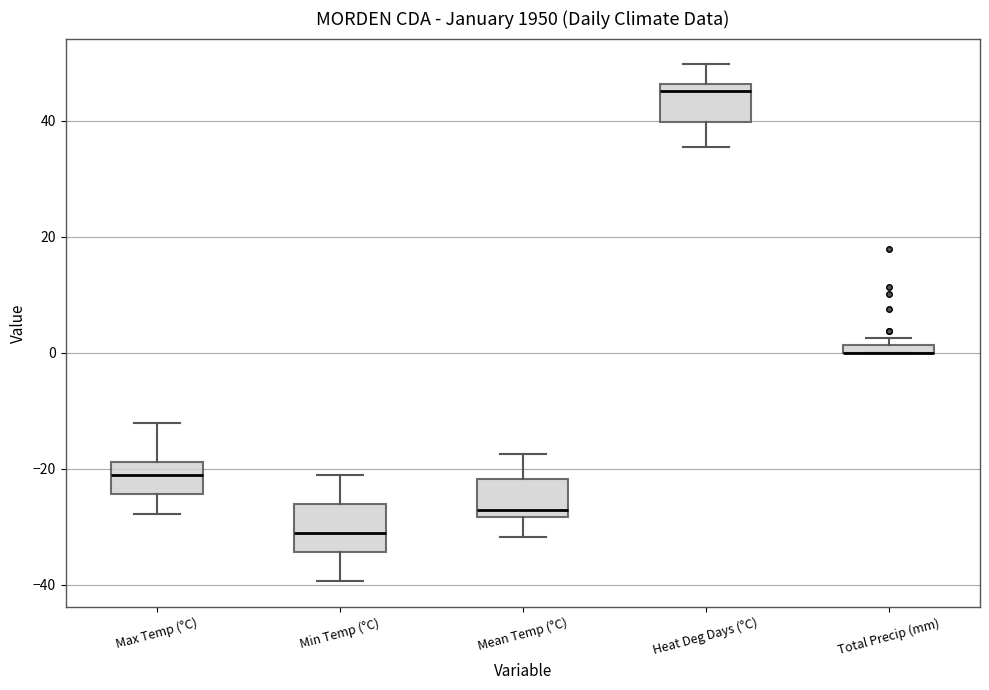

Where does the median line of the box for Min Temp (°C) sit on the y-axis? The values are not printed on the chart, so give them approximately, as read against the axis.

-32